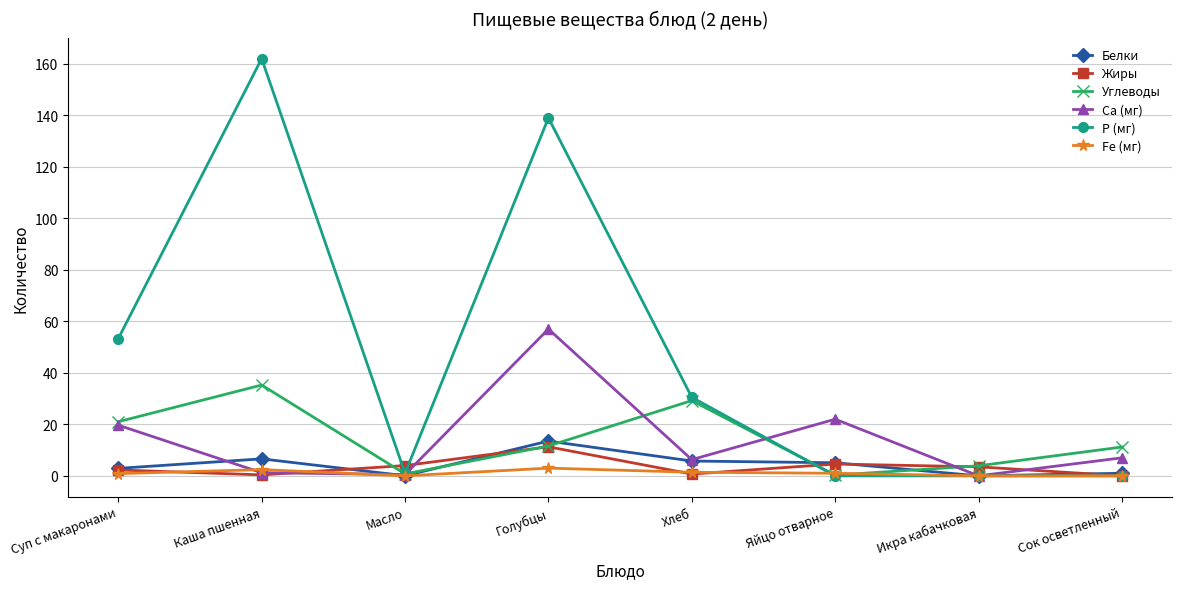

How many interior local peaks does the Са (мг) series have?

2